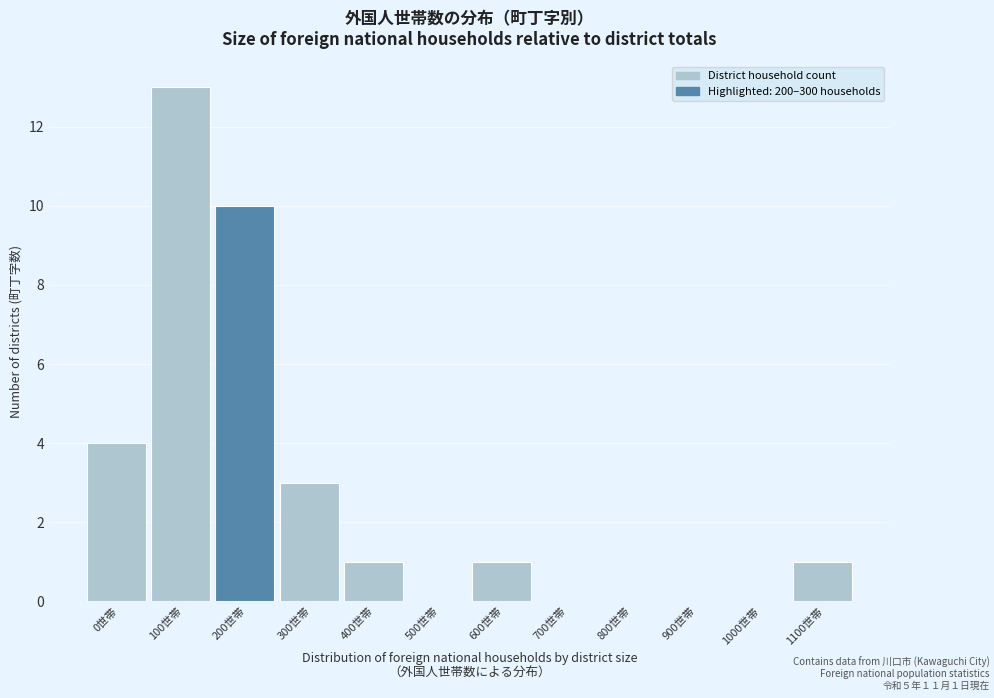

Reading left to right, list all the values displayed in this chart.

0世帯=4	100世帯=13	200世帯=10	300世帯=3	400世帯=1	500世帯=0	600世帯=1	700世帯=0	800世帯=0	900世帯=0	1000世帯=0	1100世帯=1